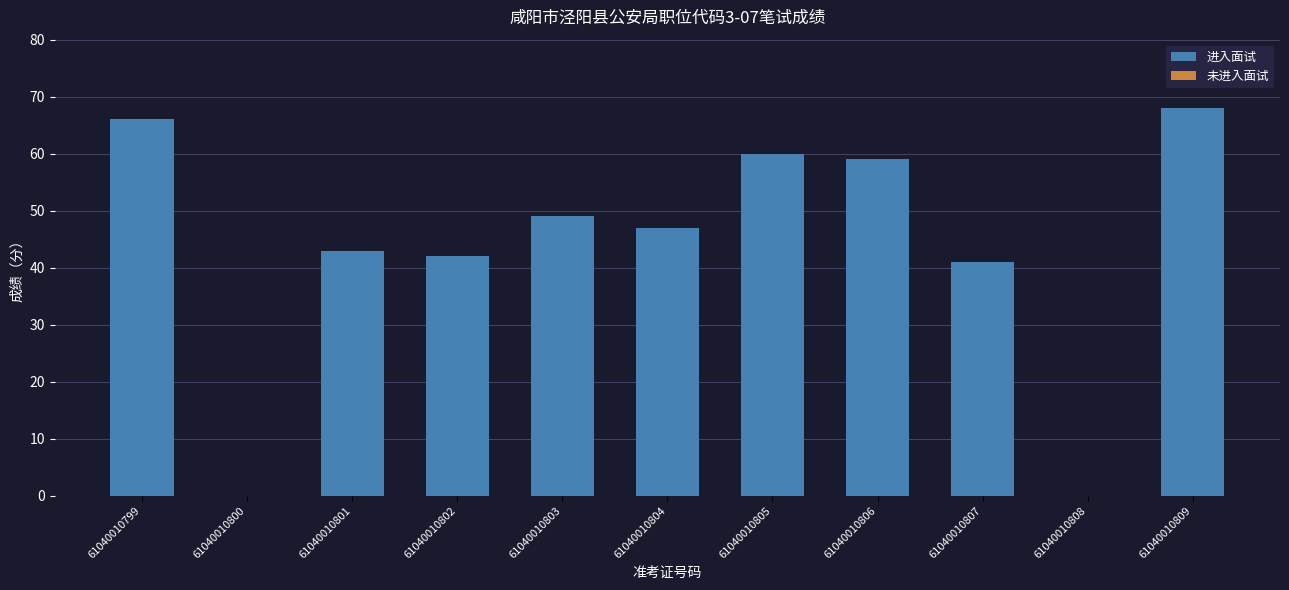

Are the bars horizontal?

No